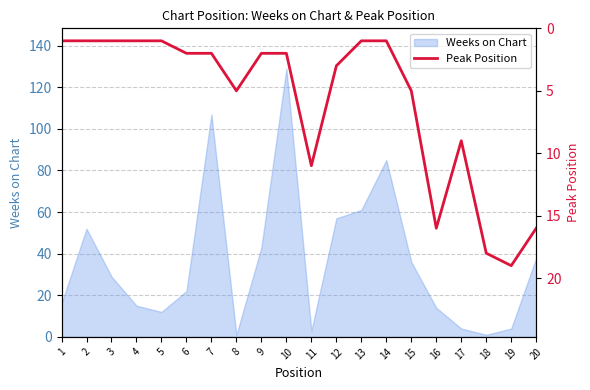

True or false: the data shows 1 at 1.

True